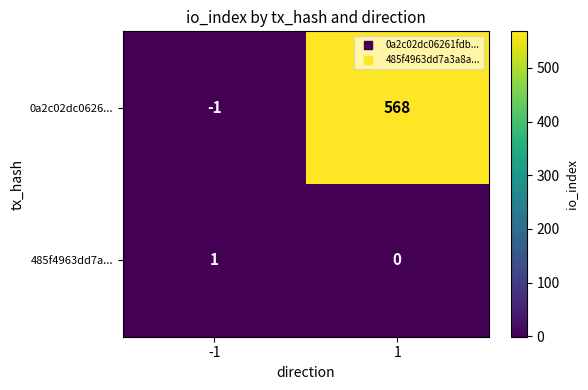

The value of 0a2c02dc0626... at 1 is 389. True or false?

False